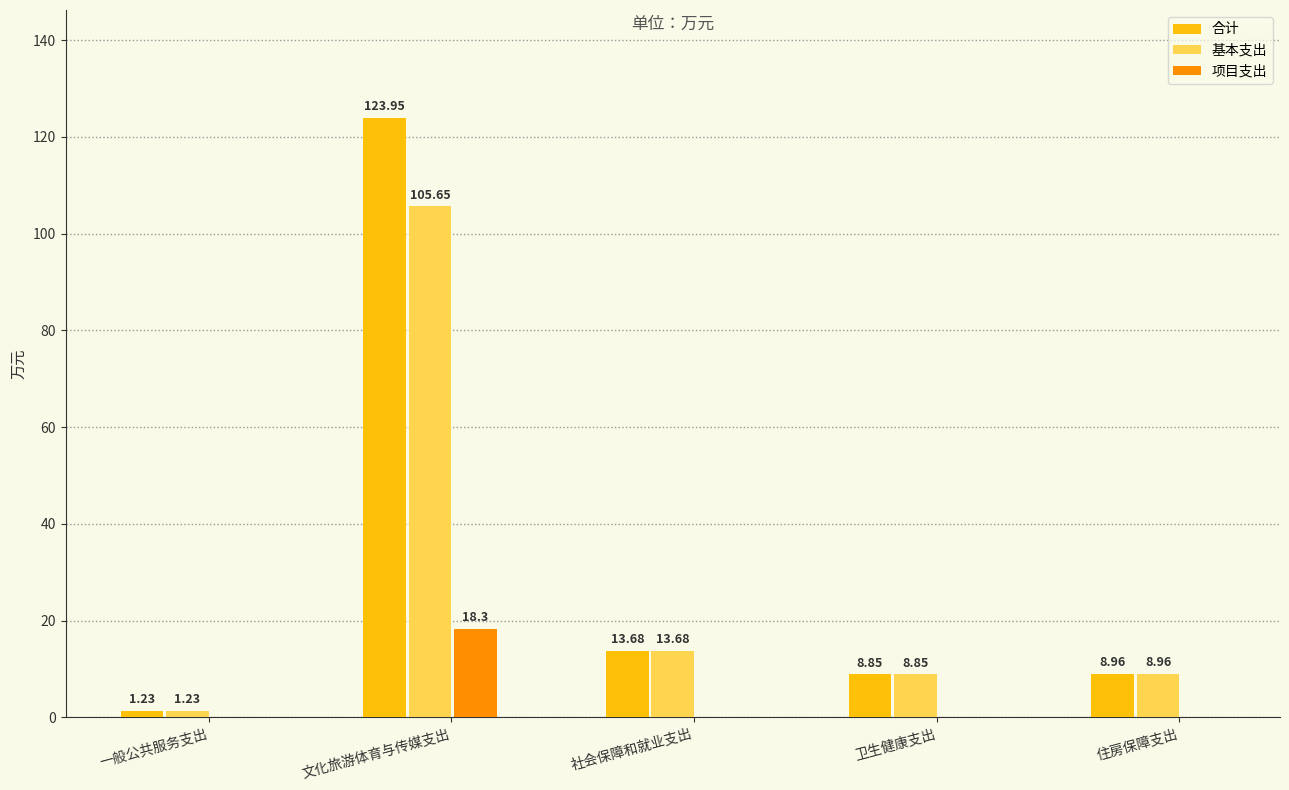

Which category has the highest value across all series?

文化旅游体育与传媒支出